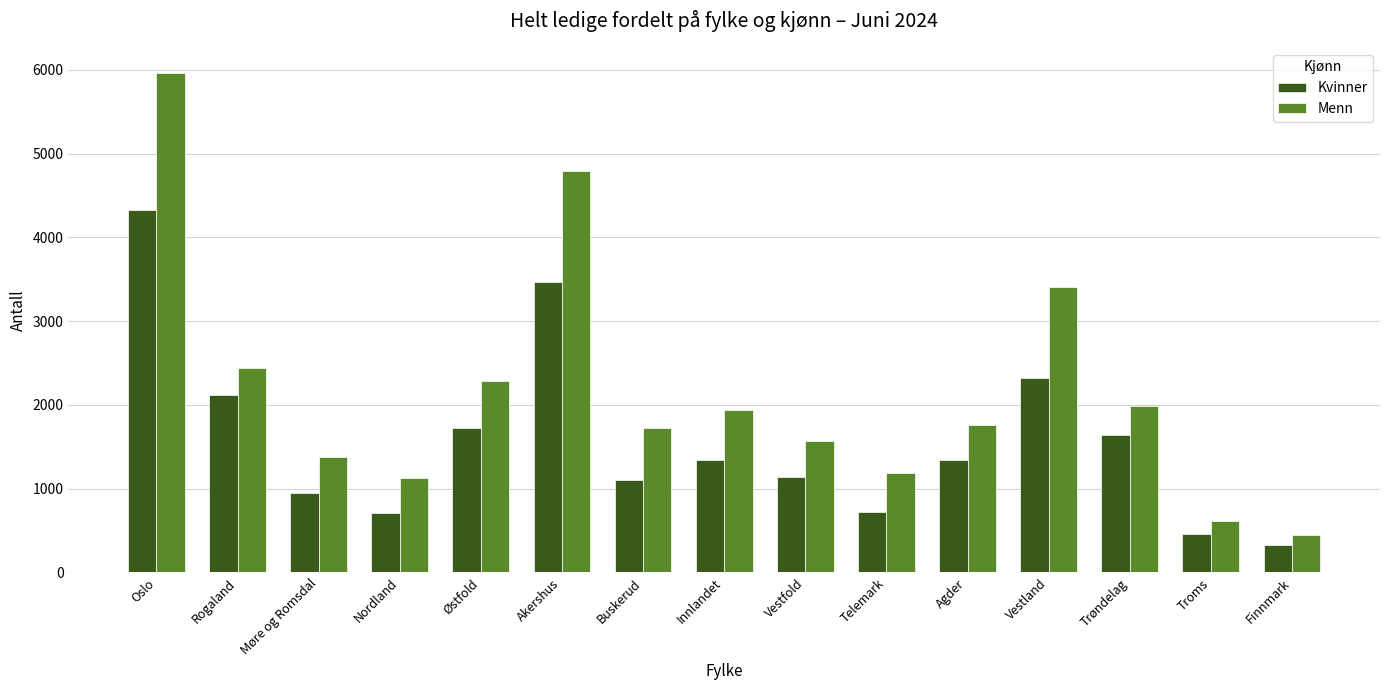

What is the greatest value displayed?

5966